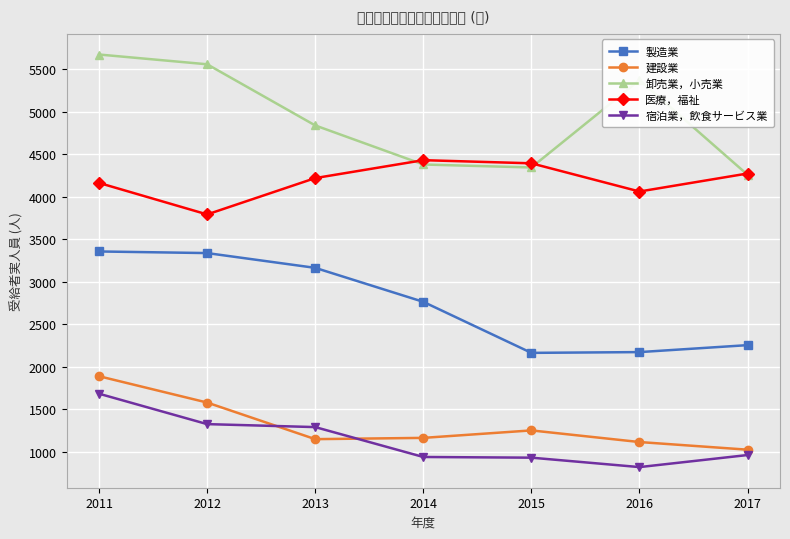

What is the difference between the second highest and second lowest values in the 宿泊業，飲食サービス業 series?

395